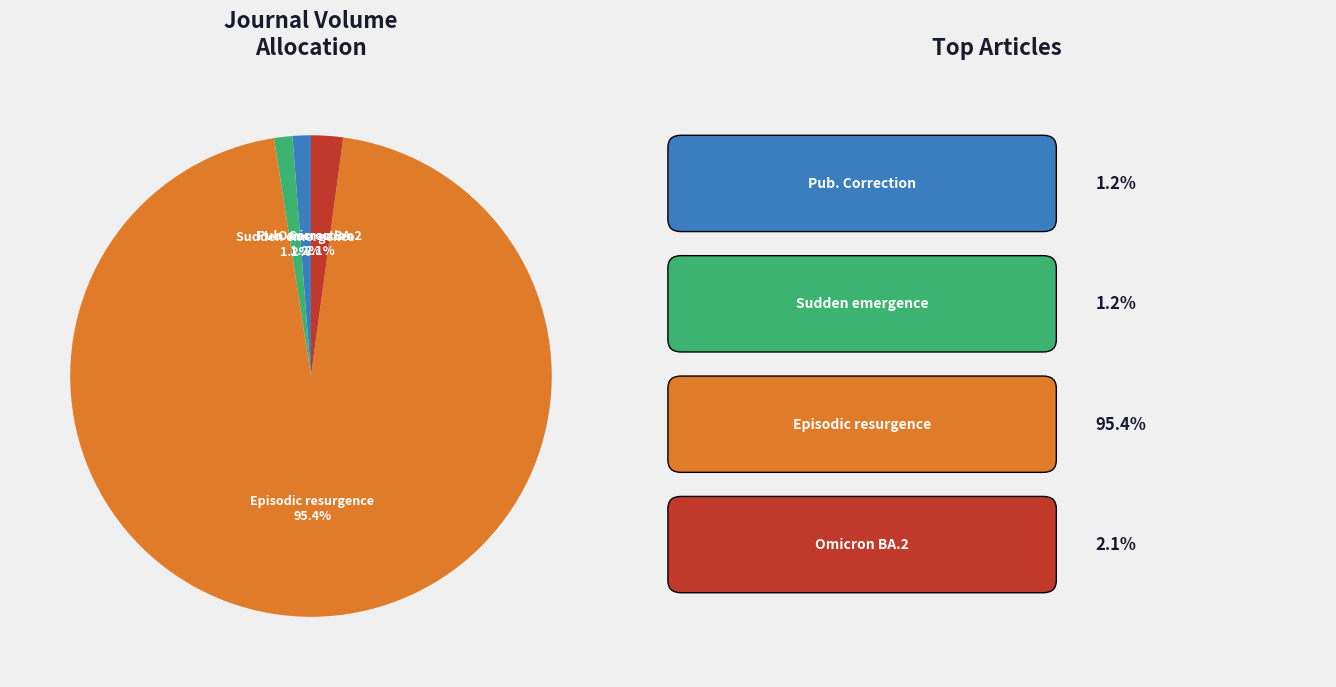

What is the largest slice in the pie chart?

Episodic resurgence